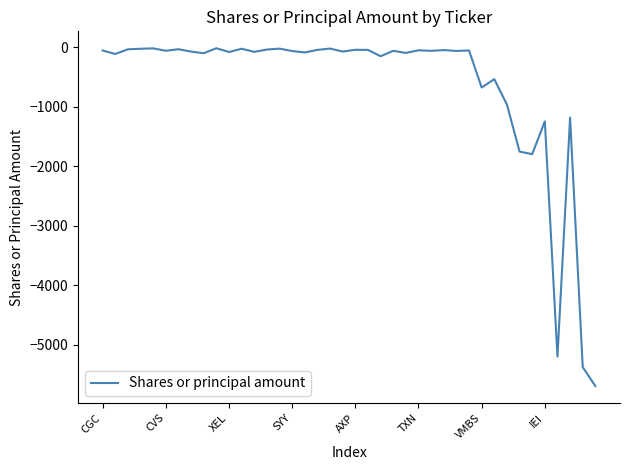

What is the smallest value displayed?

-5694